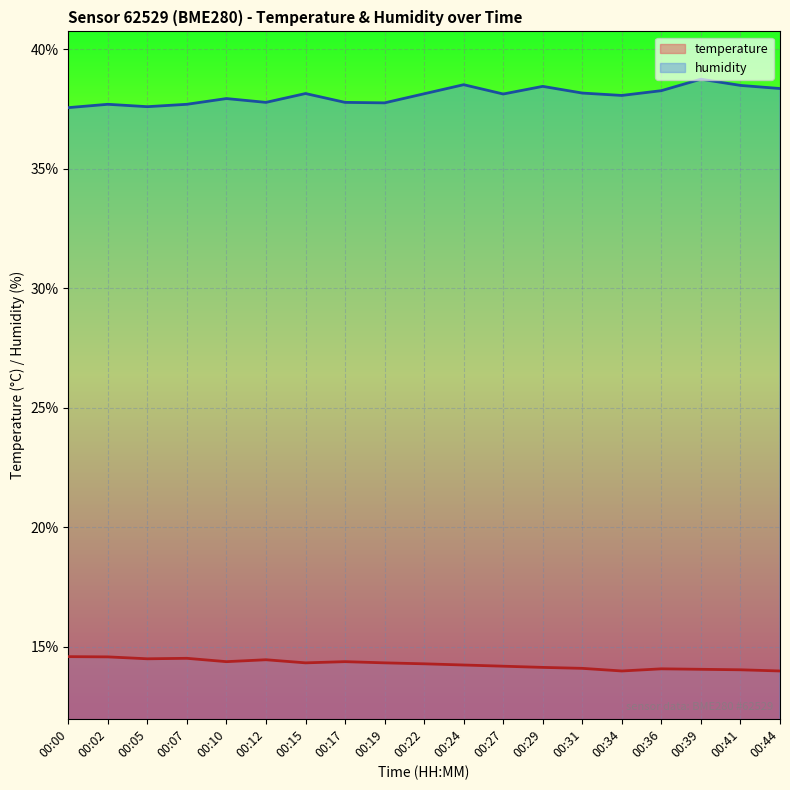

The temperature series shows 22.5 at 00:00. True or false?

False